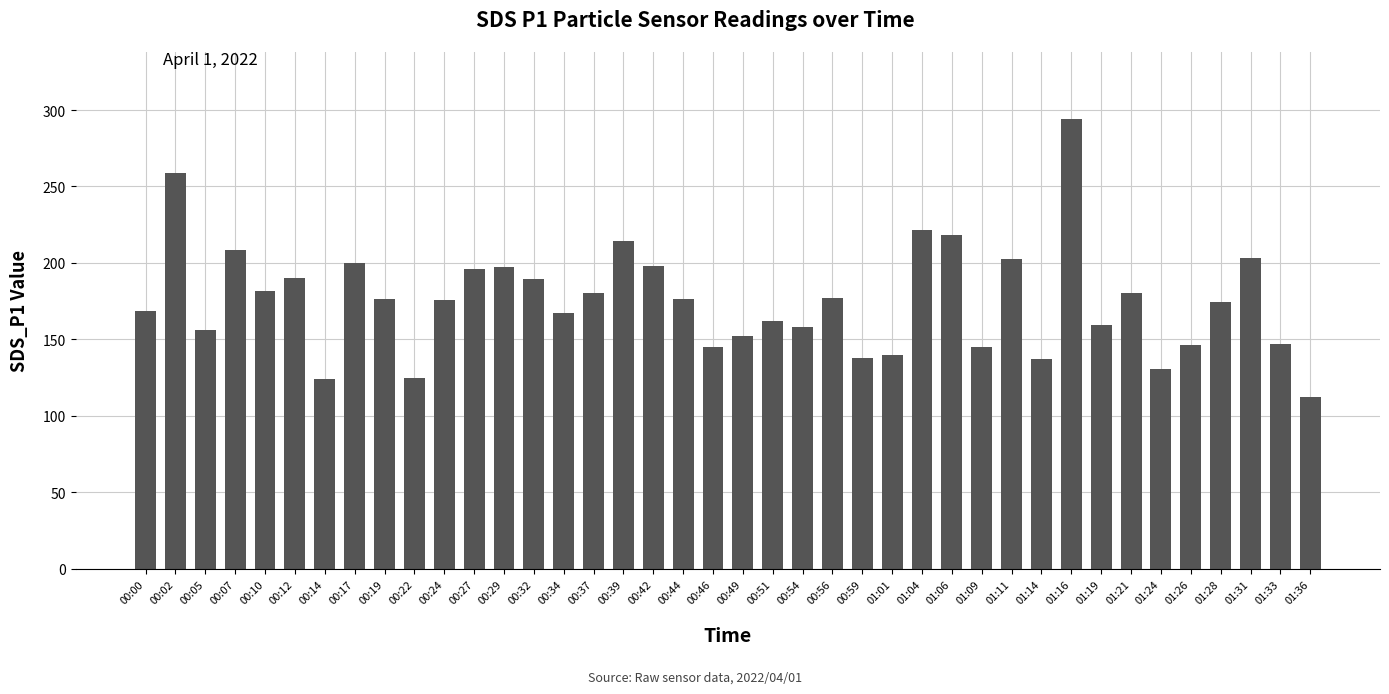

How many data points does each series have?

40